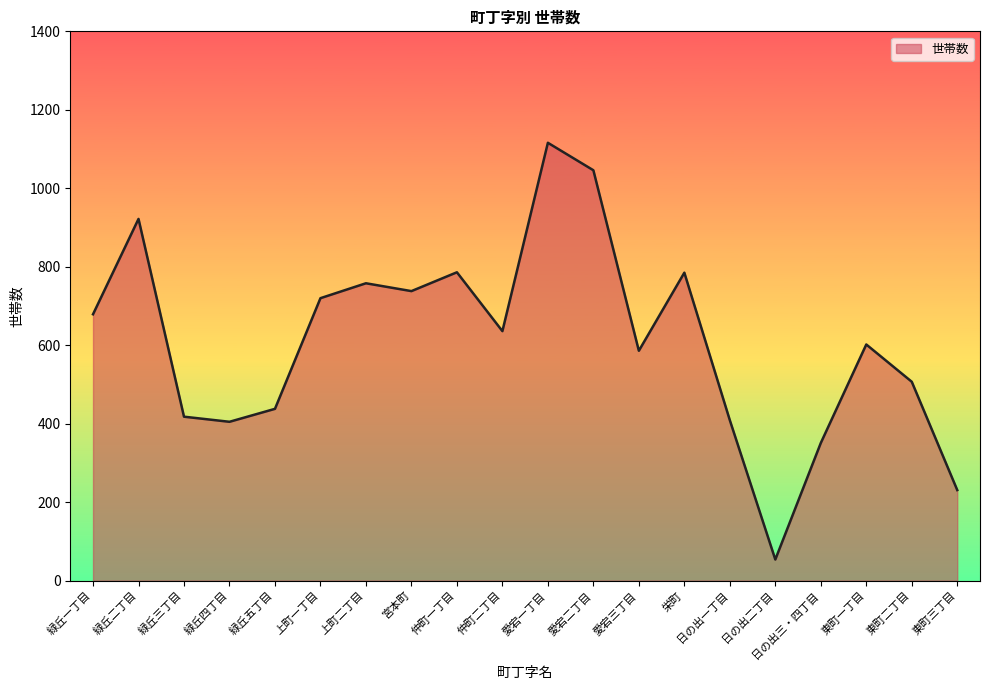

Approximately how many times larger is the value at 仲町二丁目 compared to 東町二丁目?

1.3